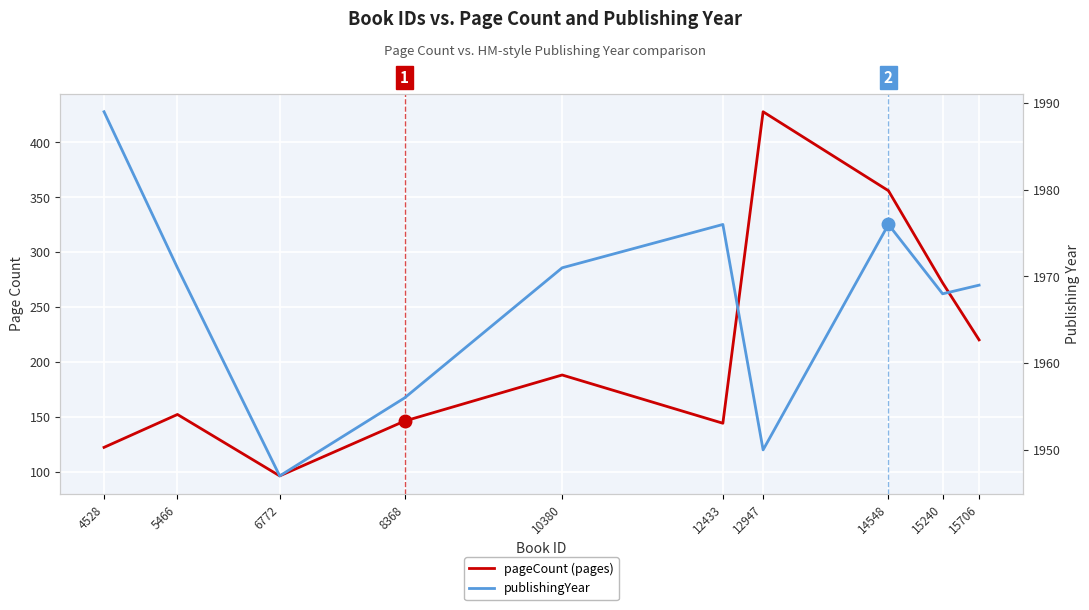

What is the sum of the pageCount (pages) values at 6772 and 15706?

316